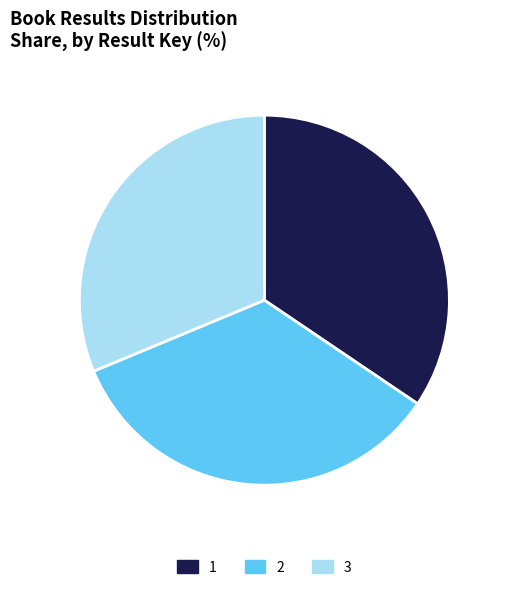

Combined, do 2 and 3 account for over 50%?

Yes